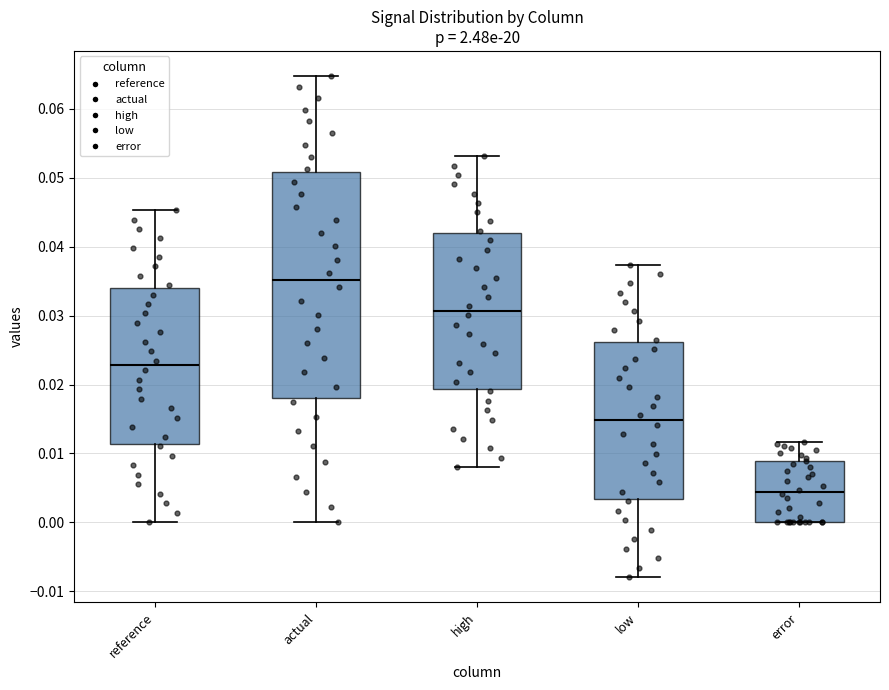

Where is the upper edge of the box for actual on the y-axis? The values are not printed on the chart, so give them approximately, as read against the axis.

0.051